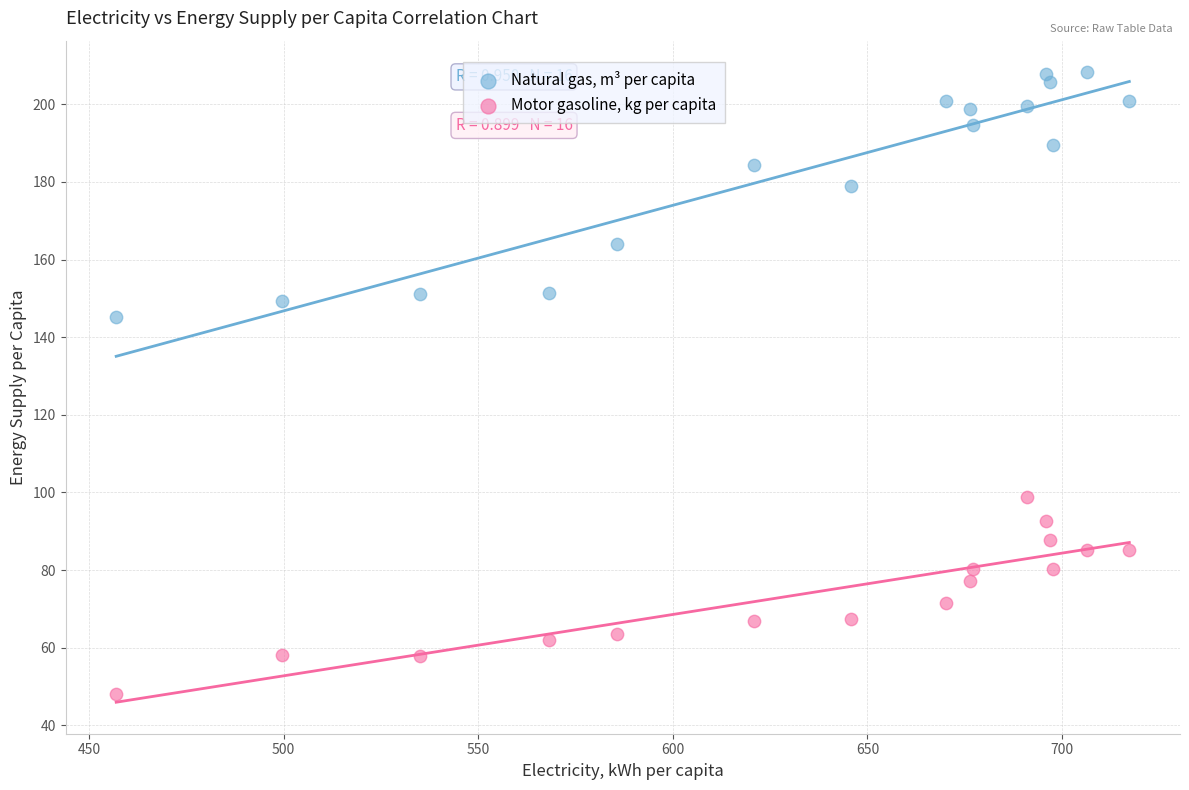

Across all data points, what is the range of X values (max minus min)?

260.3